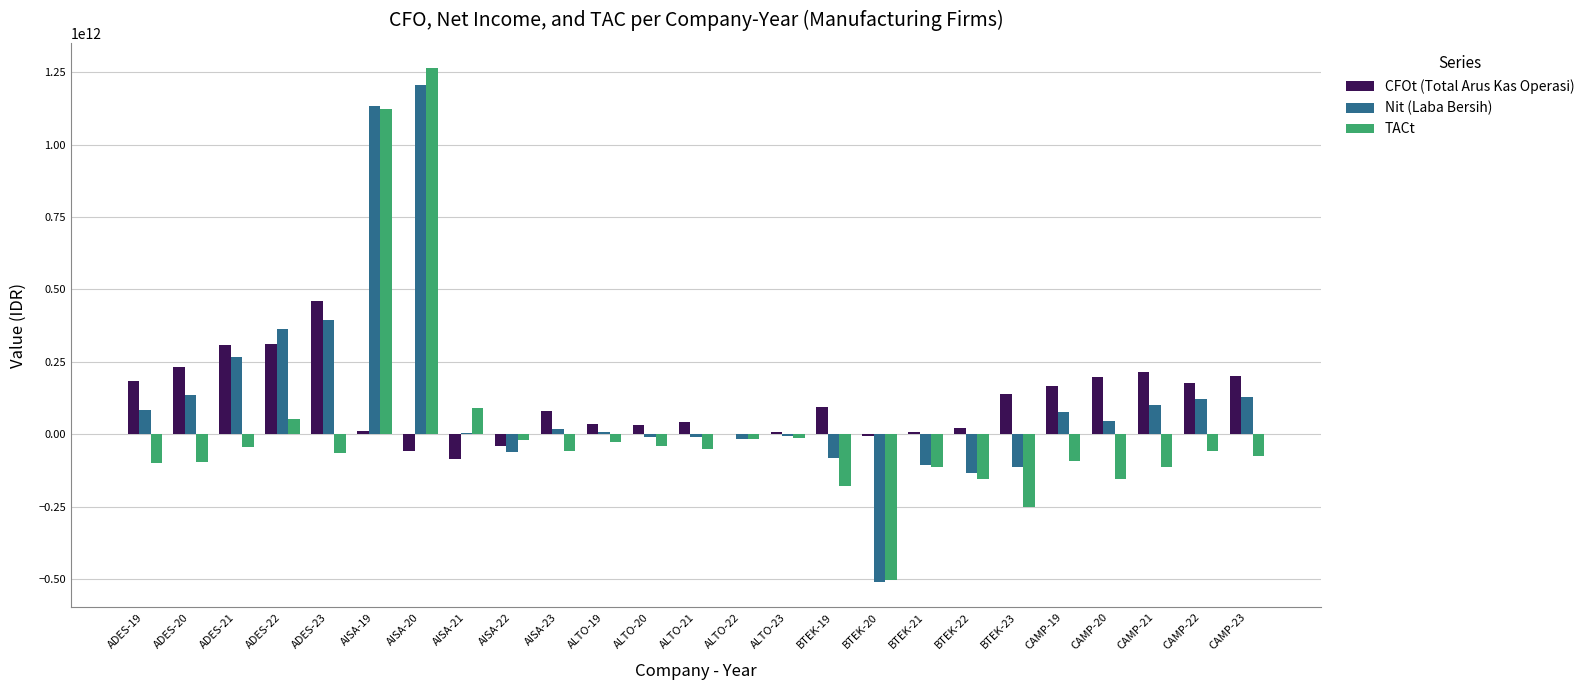

Which series changed the most between BTEK-21 and CAMP-22?

Nit (Laba Bersih)